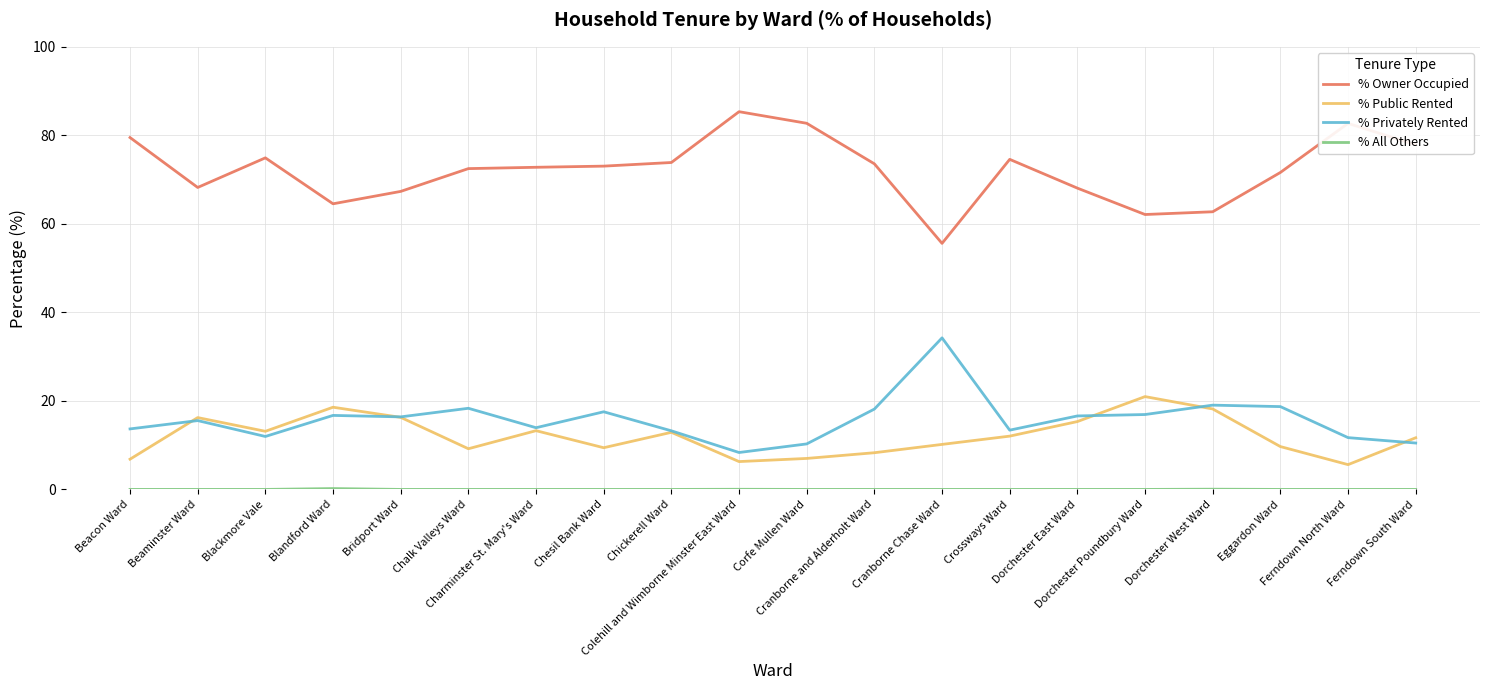

What is the difference between the highest and lowest values at Bridport Ward?

67.3